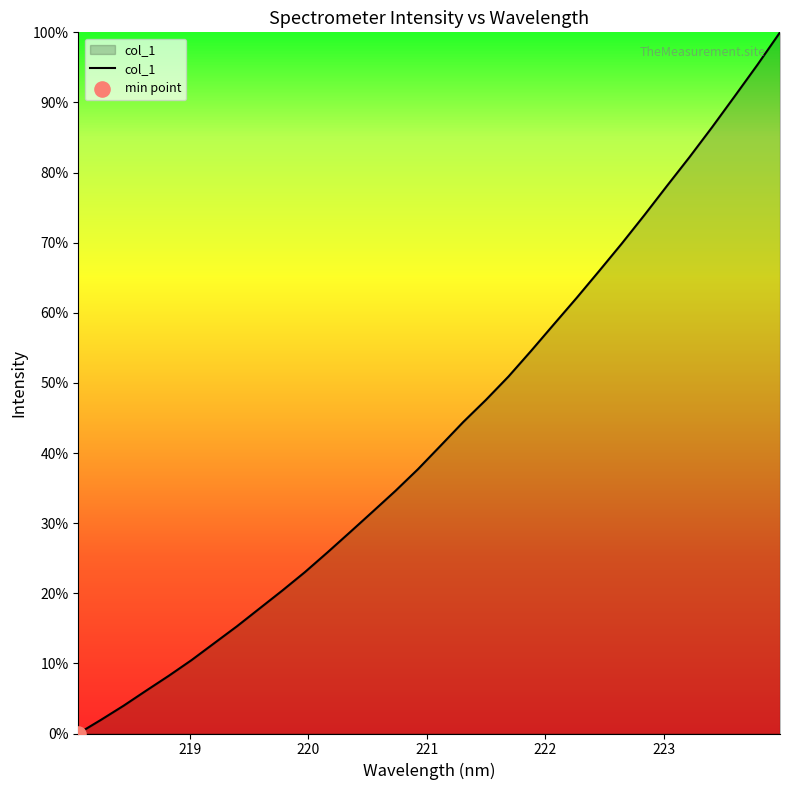

Is this an area chart (filled region under the line)?

Yes